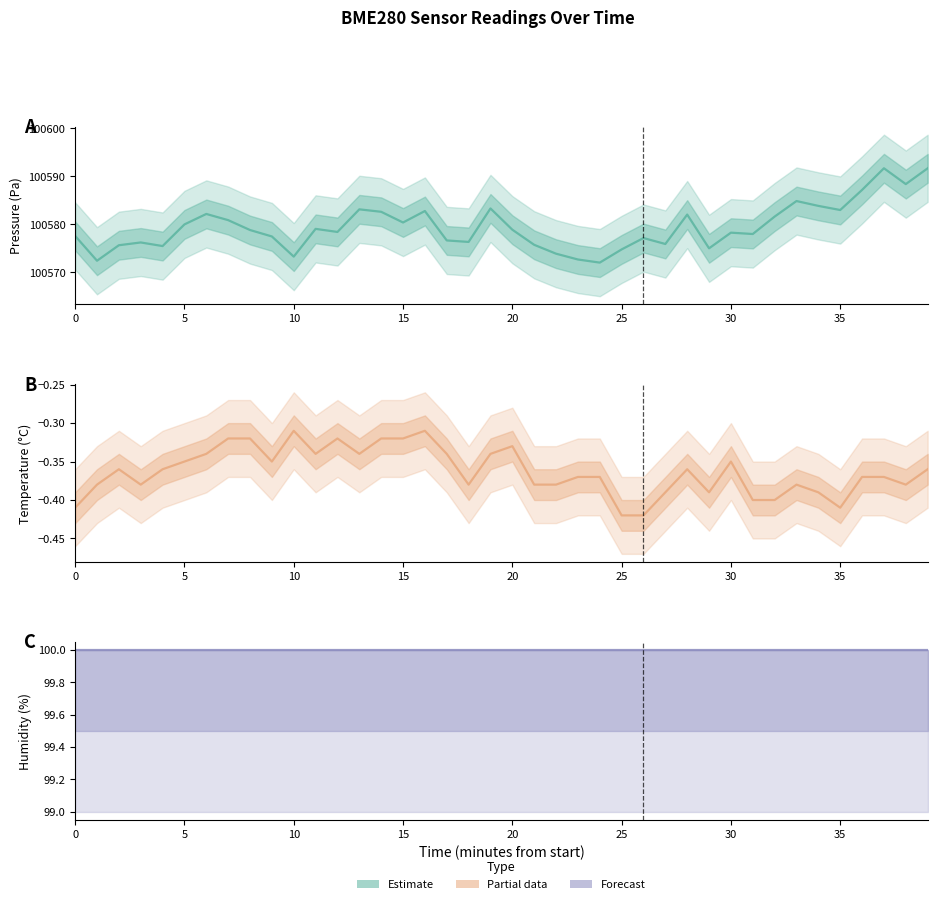

Between 22 and 39, which is larger?

39